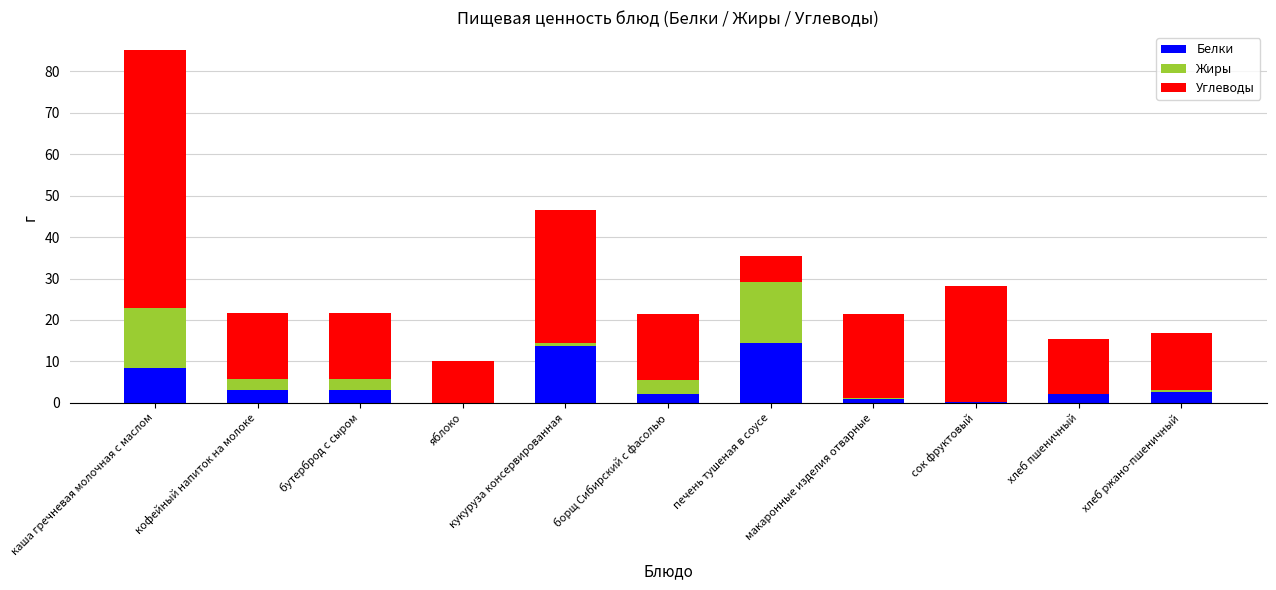

What are all the series names shown in the legend?

Белки, Жиры, Углеводы